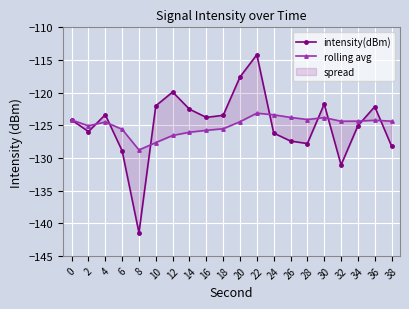

In rolling avg, how many points are lower than both neighbors (excluding endpoints)?

4